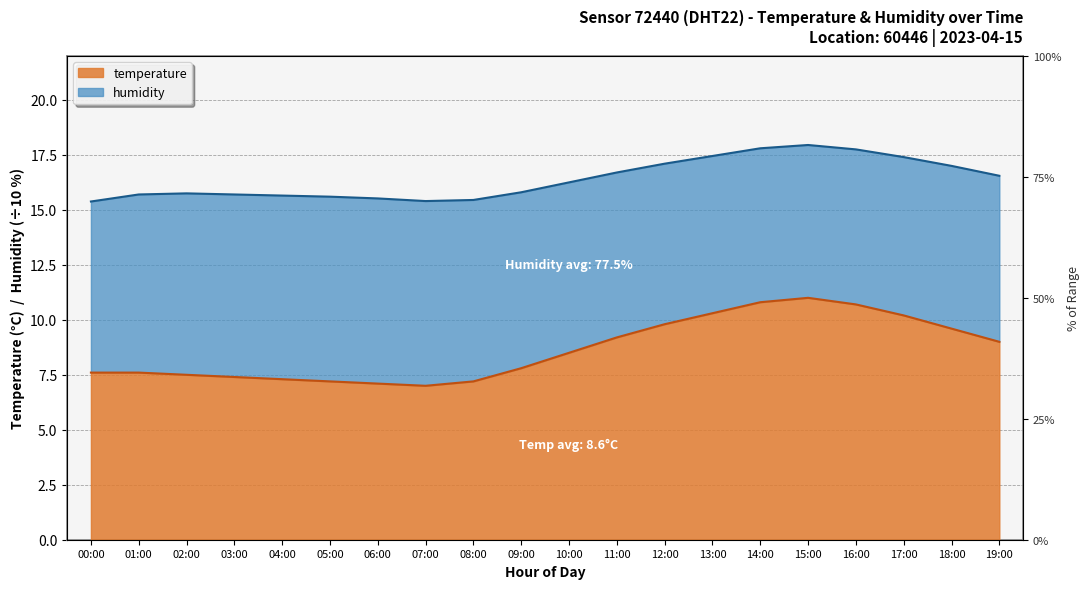

List the labels in order of value, smallest first.

07:00, 06:00, 05:00, 08:00, 04:00, 03:00, 02:00, 00:00, 01:00, 09:00, 10:00, 19:00, 11:00, 18:00, 12:00, 17:00, 13:00, 16:00, 14:00, 15:00